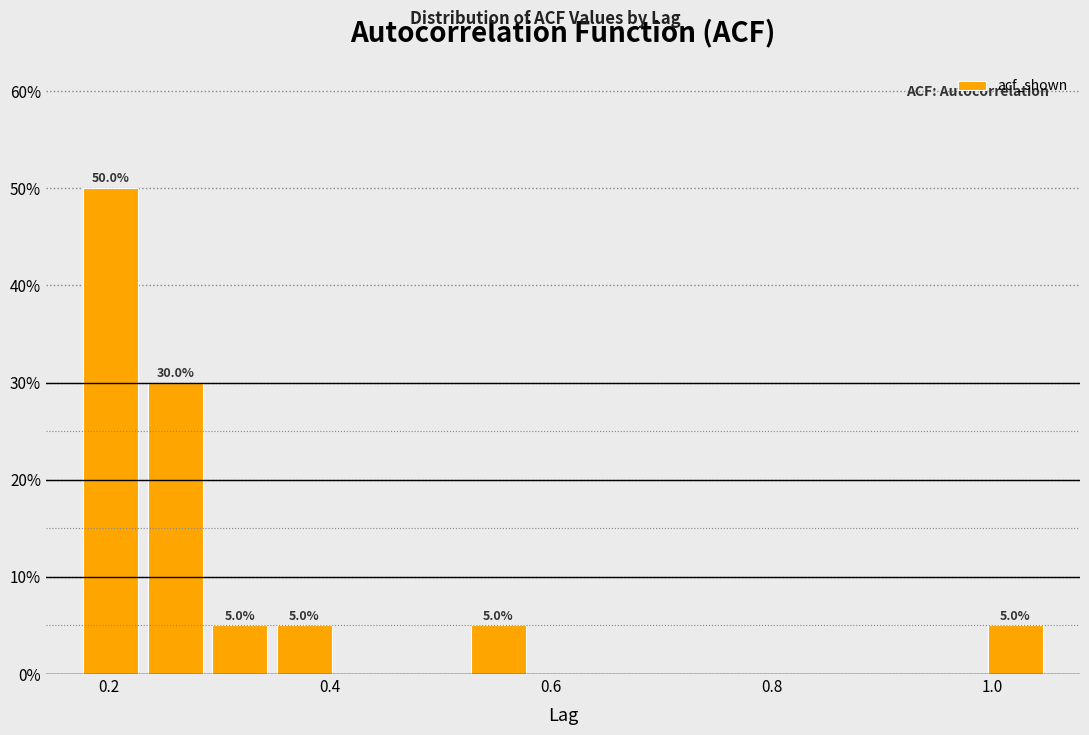

Read against the x-axis, roughly where is the centre of the tallest bar?

0.20